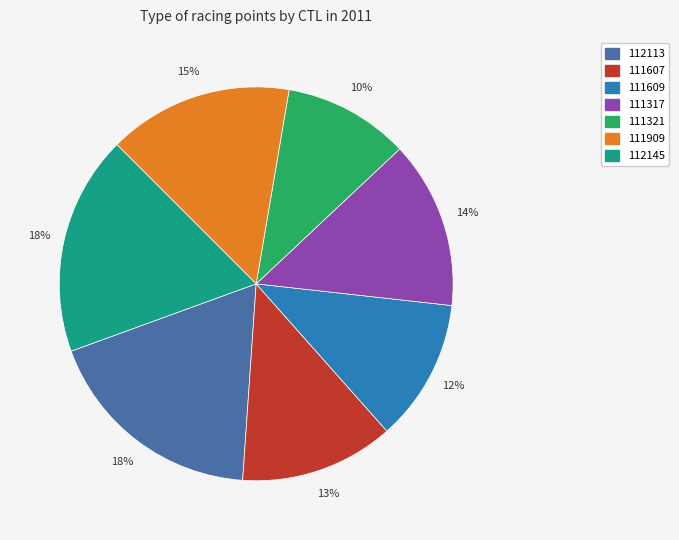

Approximately how many times larger is the value at 112145 compared to 111317?

1.3